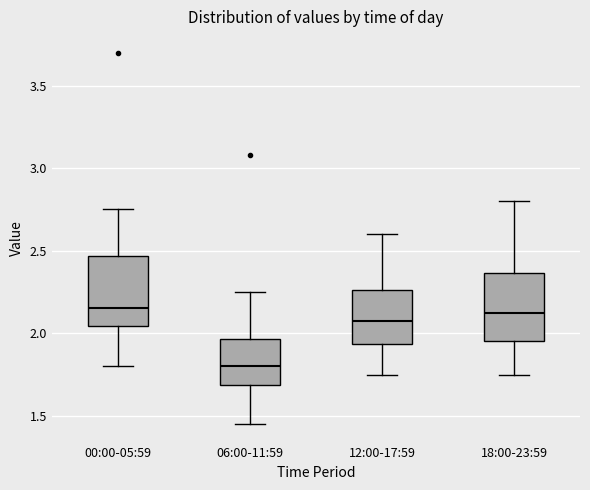

Reading left to right, transcribe this box plot: for each box, give where its median line is, the range the box spans, and where its two whiskers end, as read against the y-axis. The values are not printed on the chart, so give them approximately, as read against the axis.

00:00-05:59: median 2.15, box 2.05 to 2.45, whiskers 1.80 to 2.75
06:00-11:59: median 1.80, box 1.70 to 1.95, whiskers 1.45 to 2.25
12:00-17:59: median 2.10, box 1.95 to 2.25, whiskers 1.75 to 2.60
18:00-23:59: median 2.15, box 1.95 to 2.35, whiskers 1.75 to 2.80